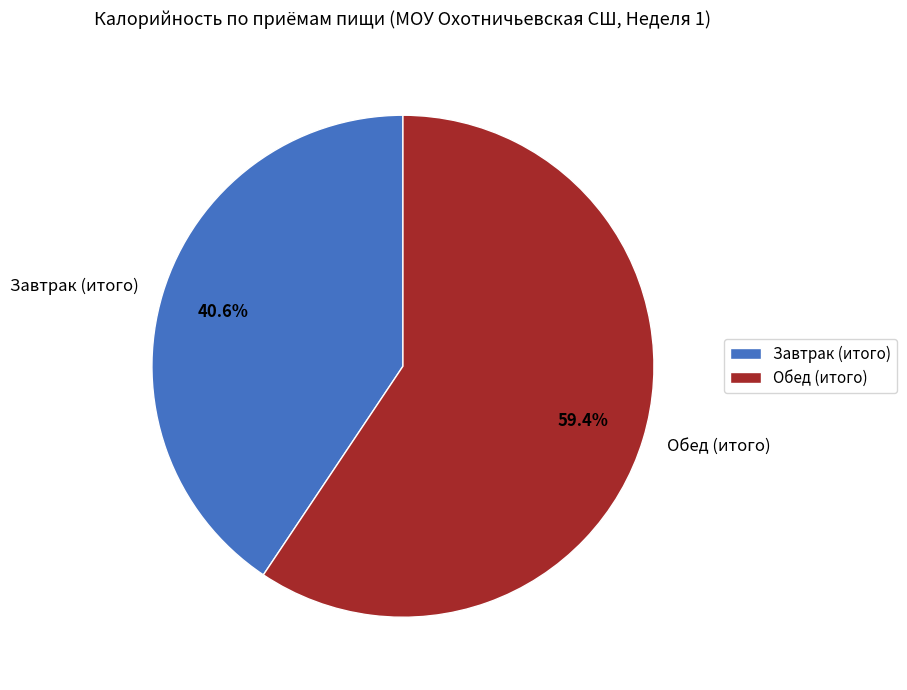

Combined, what portion of the pie is Обед (итого) and Завтрак (итого)?

100.0%